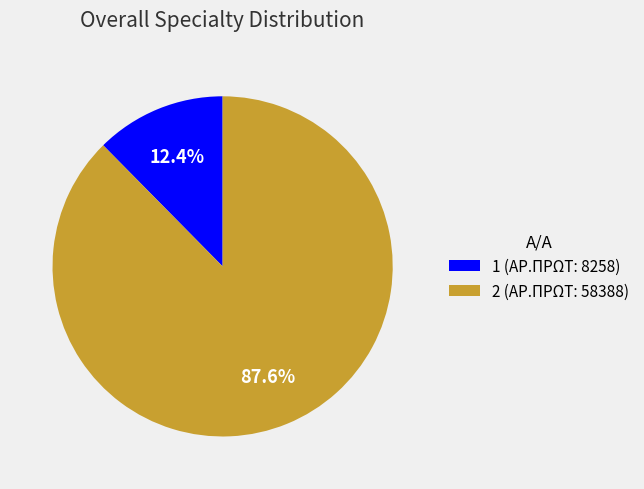

To the nearest percent, what percentage of the pie is 2?

88%